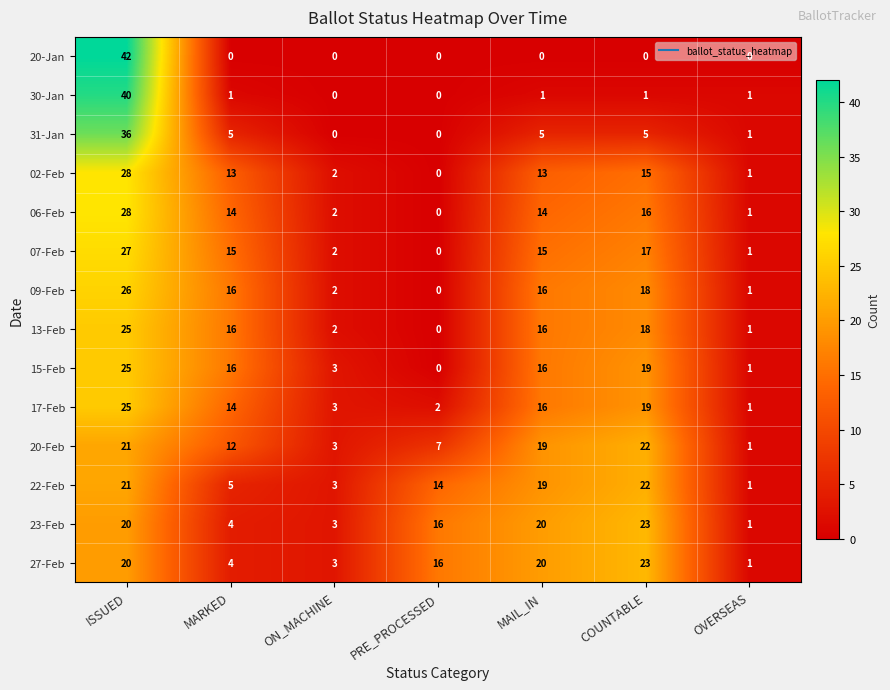

What is the average value of the 20-Feb series?

12